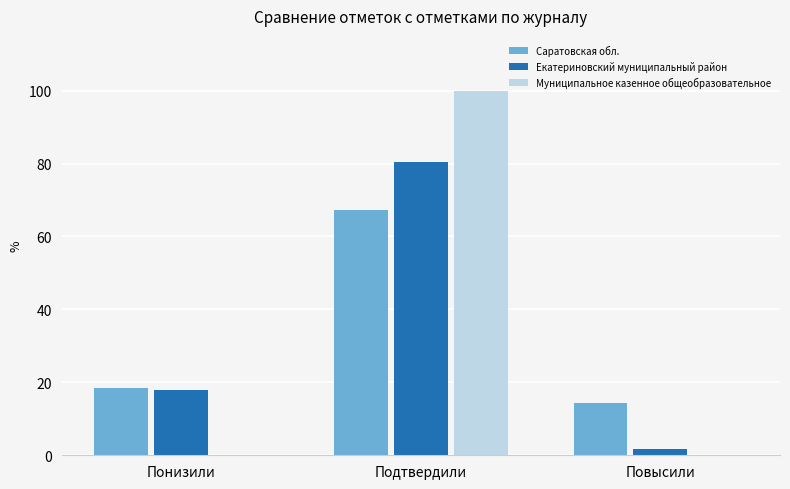

How many distinct data groups are displayed?

3